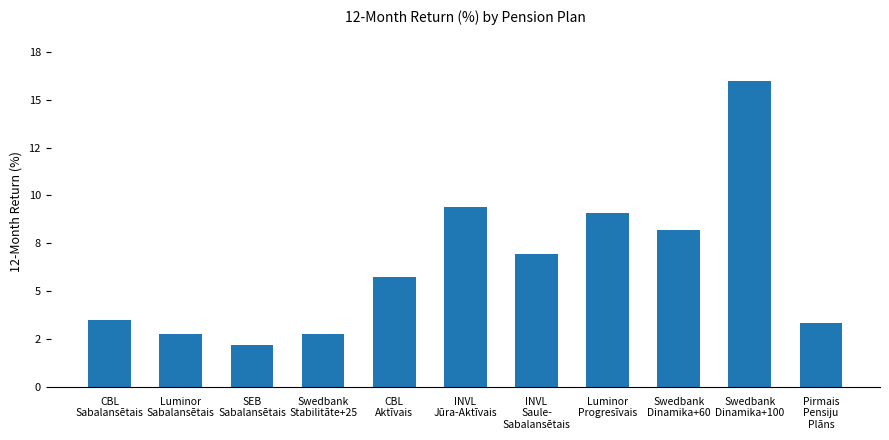

Does the chart contain any negative values?

No